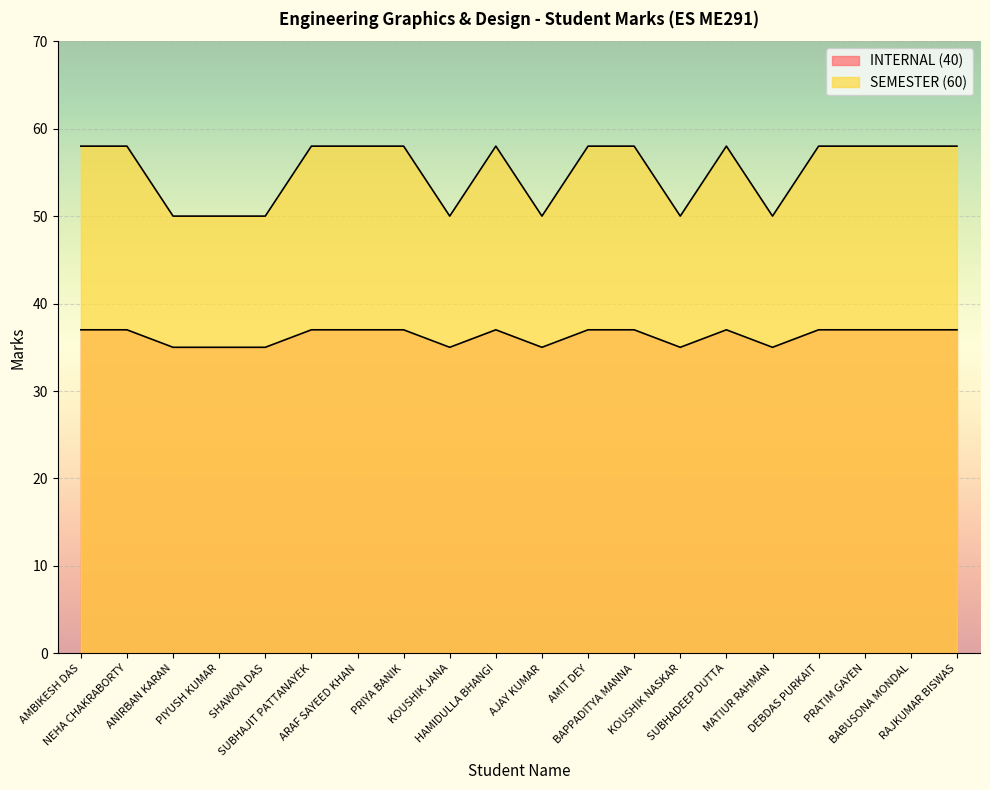

Which label corresponds to the largest value in the chart?

AMBIKESH DAS